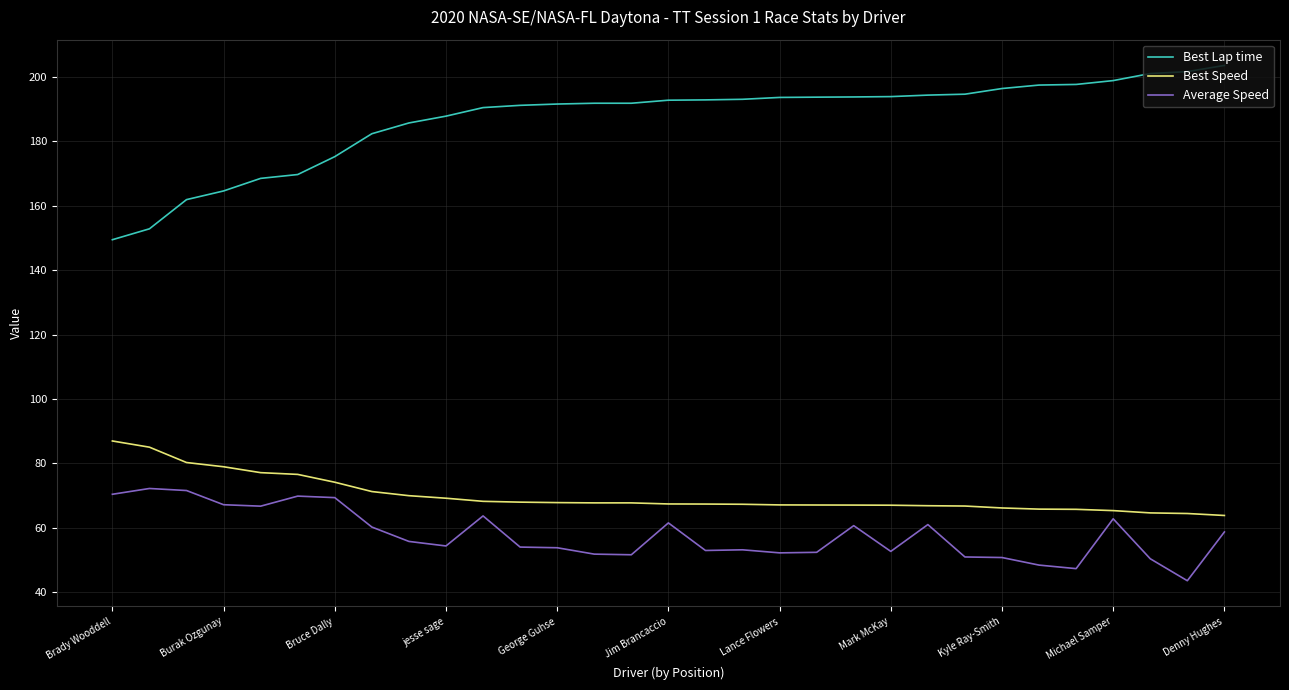

Which series has the widest spread of values?

Best Lap time